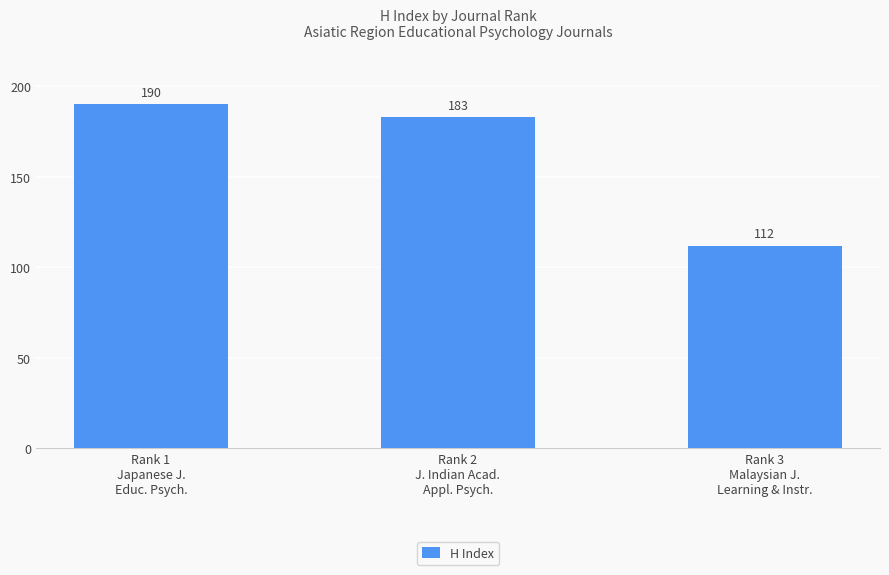

What value does the data have at Rank 2
J. Indian Acad.
Appl. Psych., to the nearest 5?

185